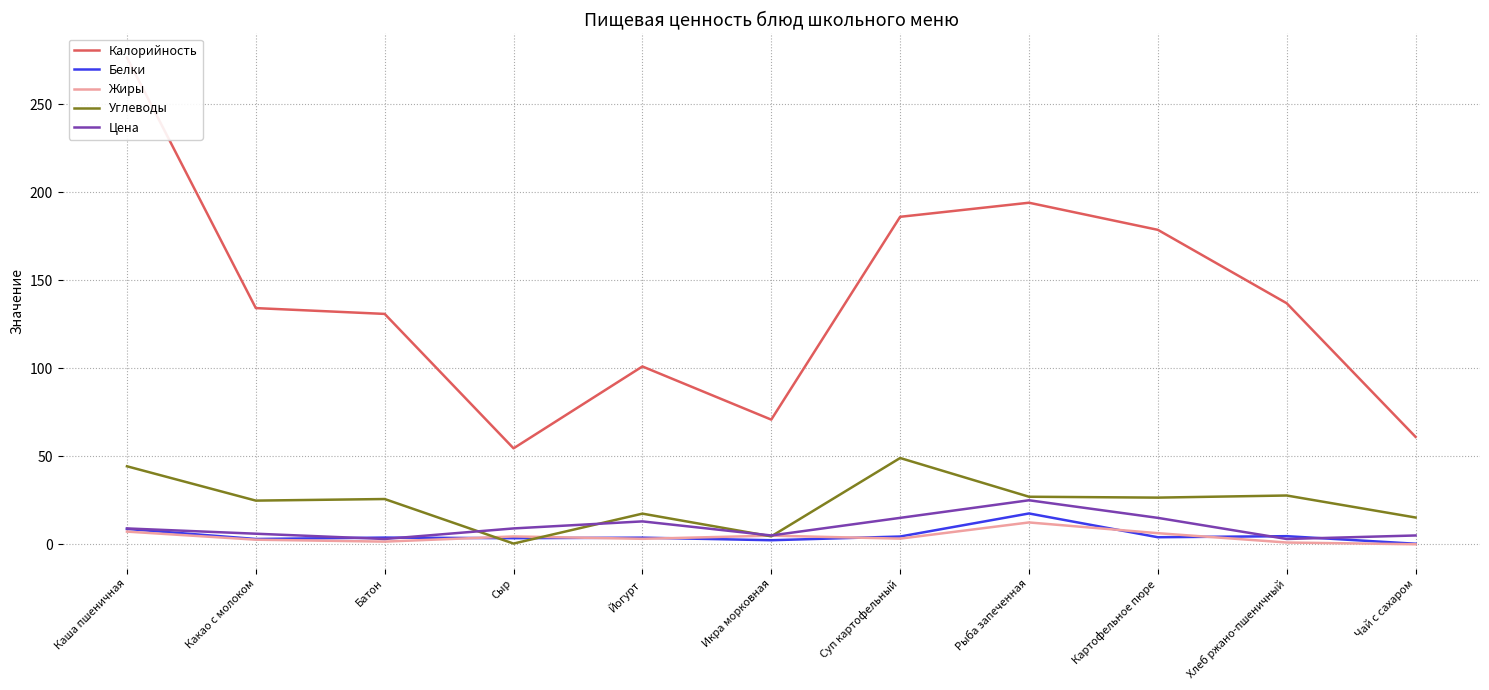

True or false: Цена and Жиры cross at least once.

False